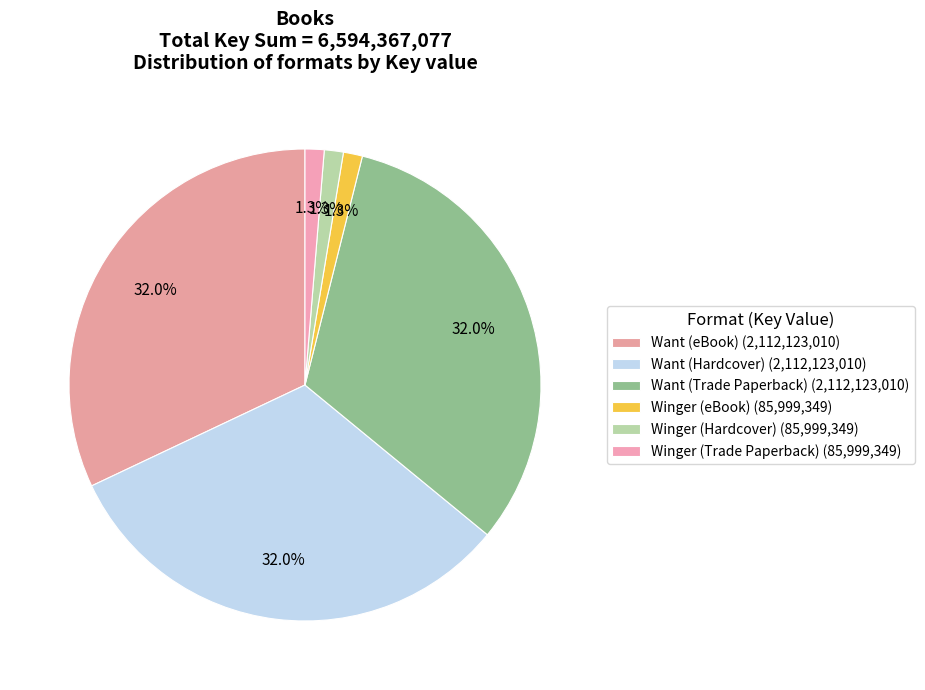

The Want (eBook) slice represents 32% of the pie. True or false?

True